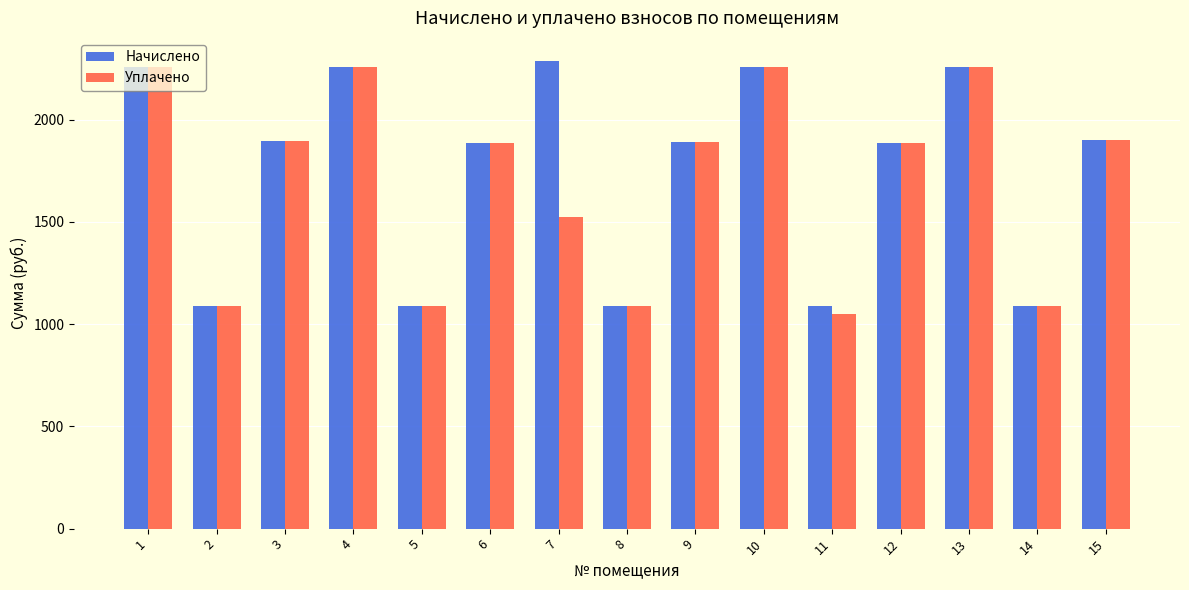

What is the value of the Начислено bar at the 14th from the left?

1087.7